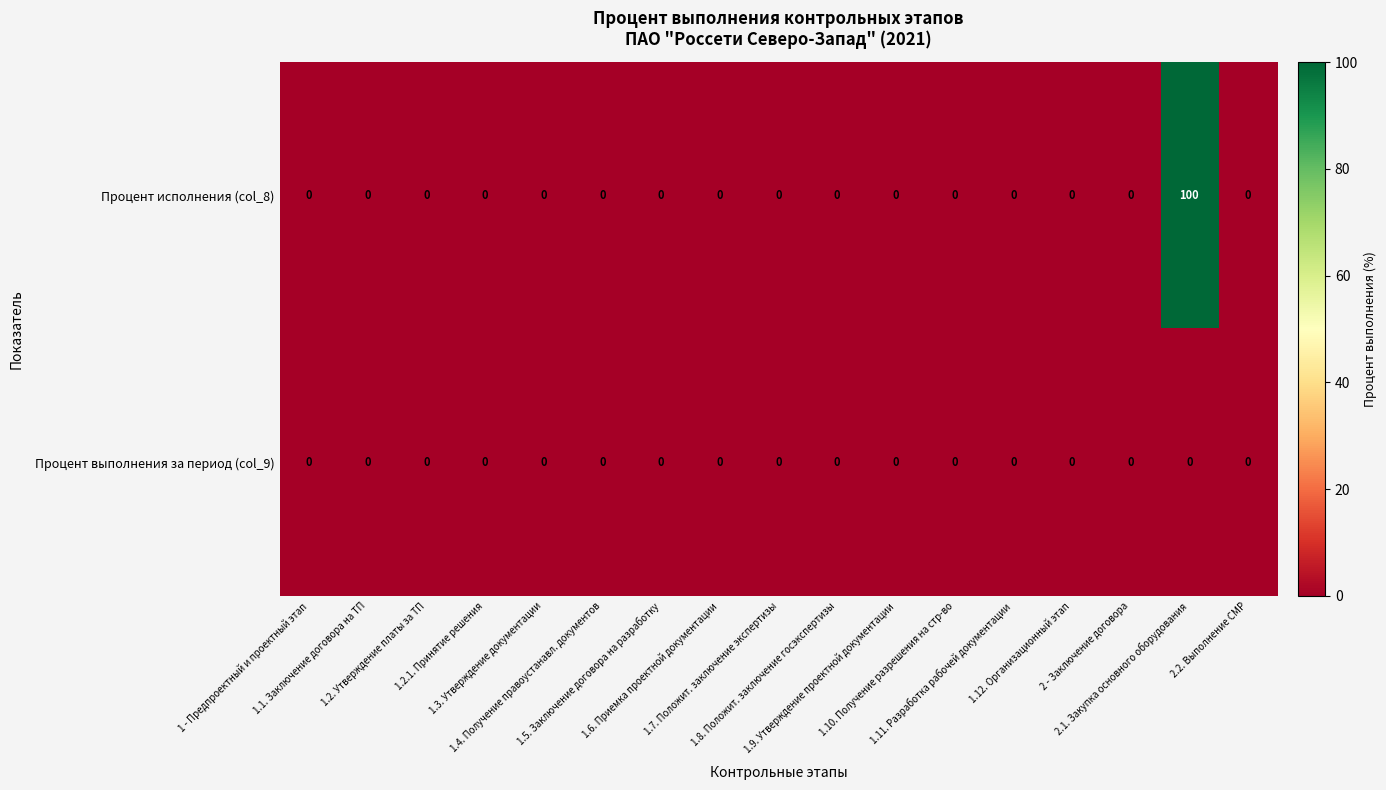

What is the sum of all Процент исполнения (col_8) values?

100